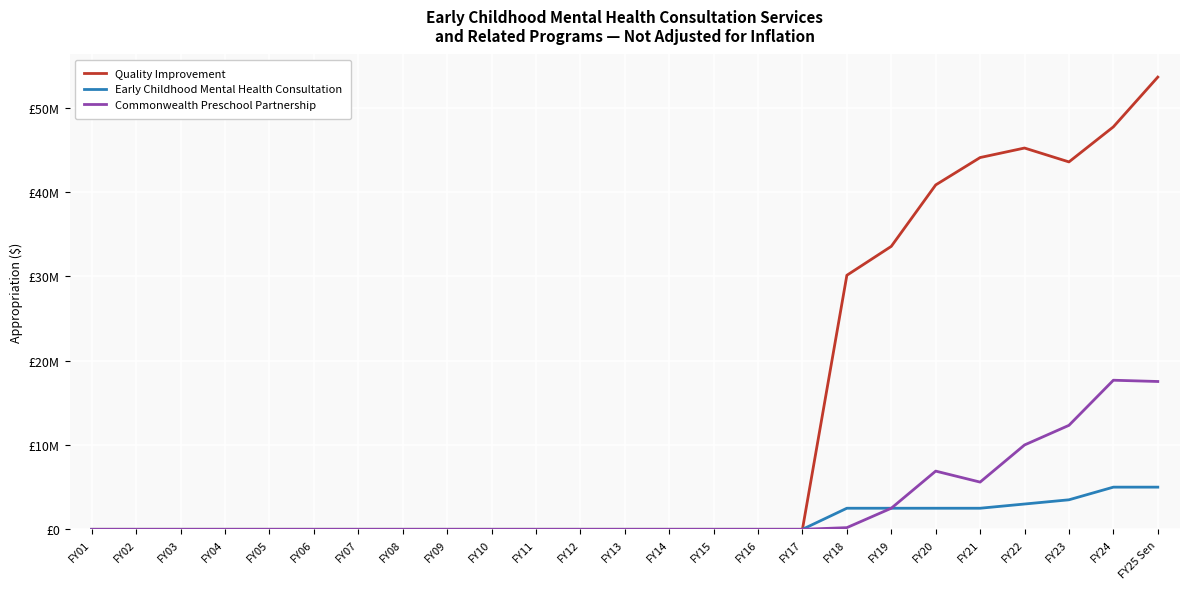

Does the chart display data point markers on the line(s)?

No